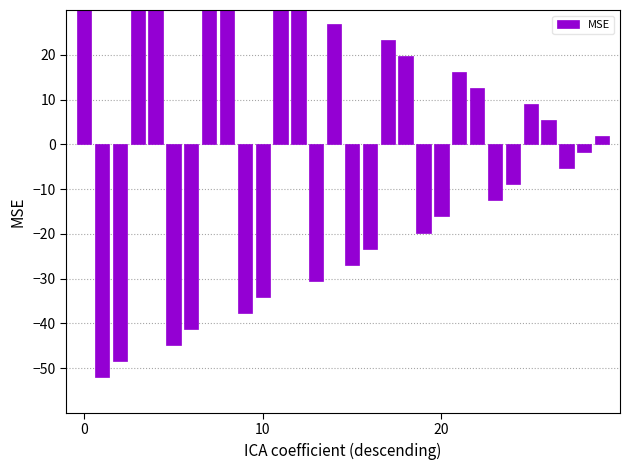

How many bars are there in total?

30